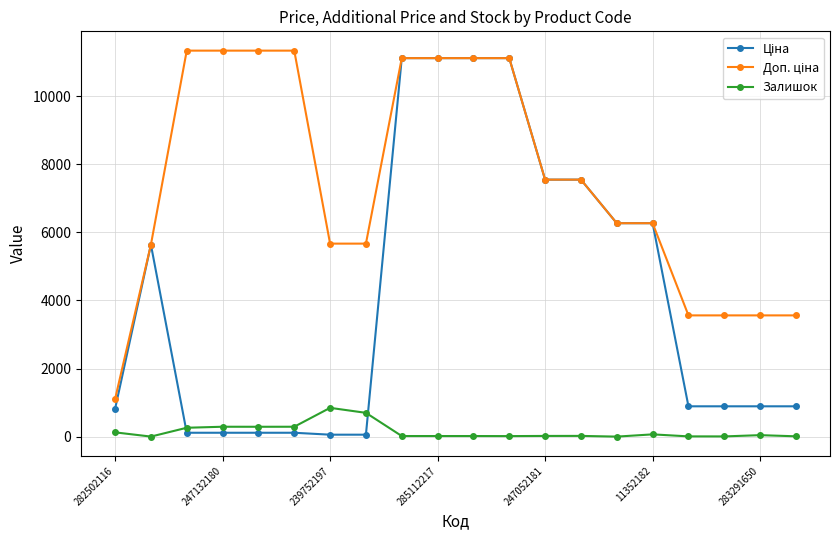

Count the number of categories in the chart.

20